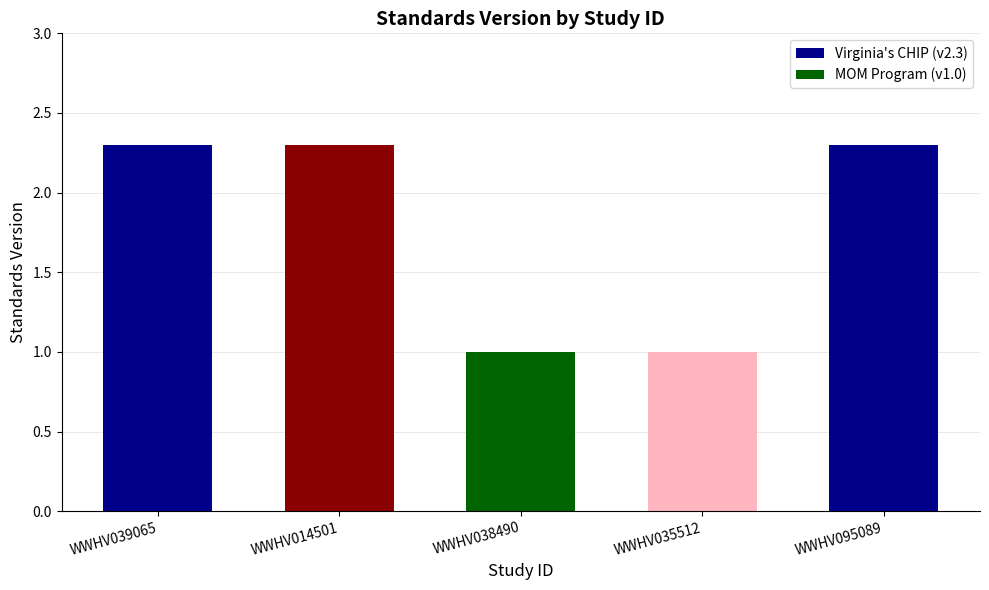

What is the change in value from WWHV038490 to WWHV095089?

+1.3